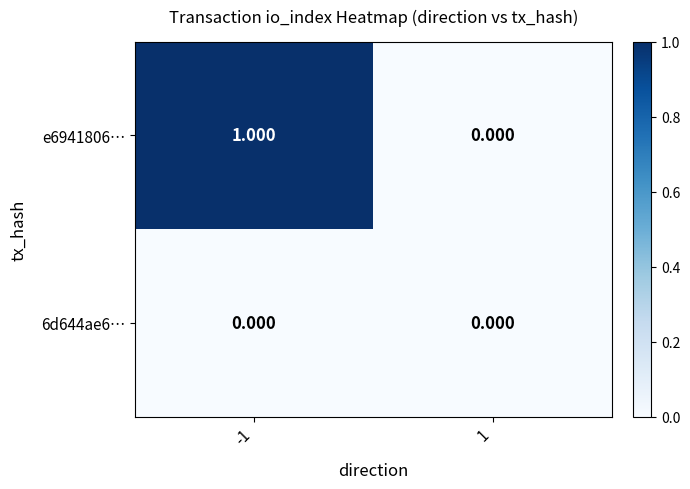

How many data points in e6941806… are less than 1?

1